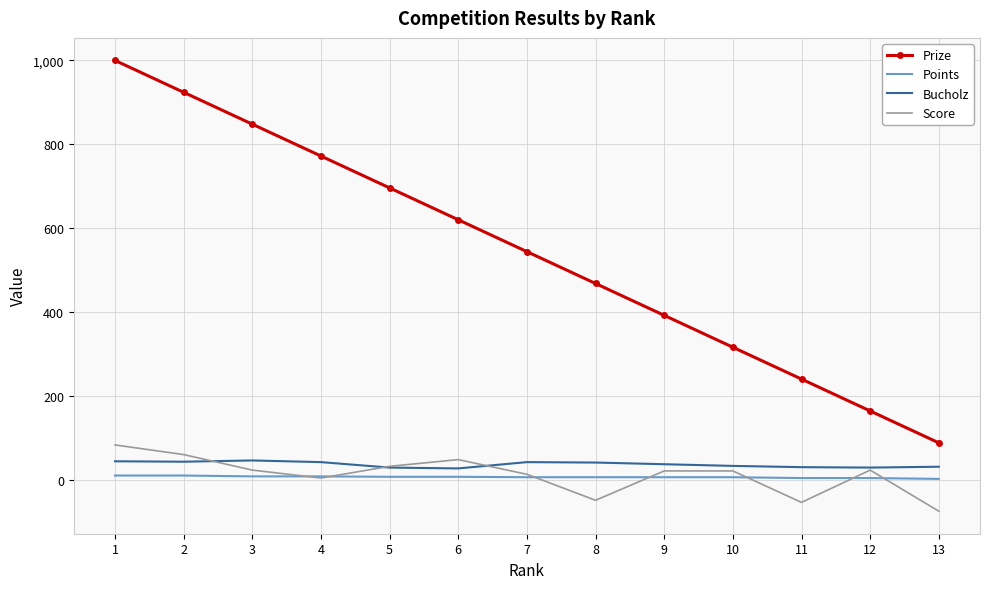

True or false: Bucholz and Points cross at least once.

False